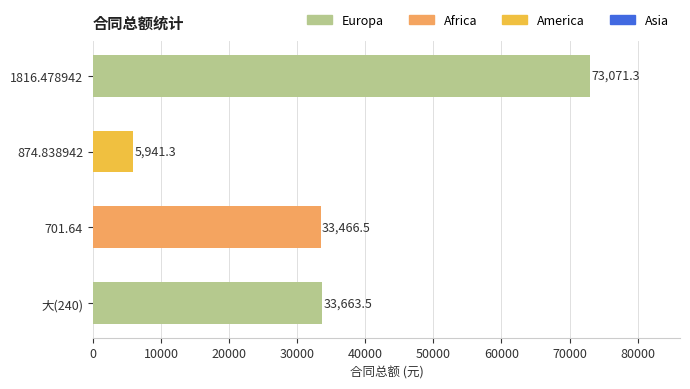

Does the chart contain stacked bars?

No